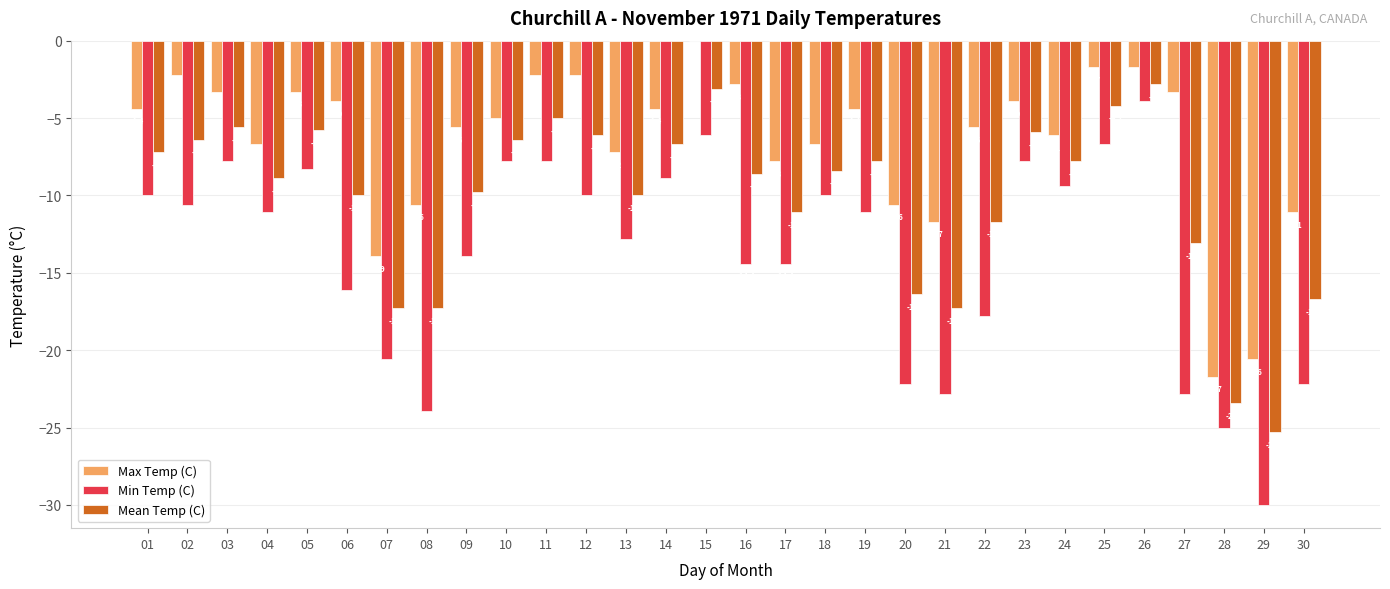

Which series changed the most between 10 and 27?

Min Temp (C)